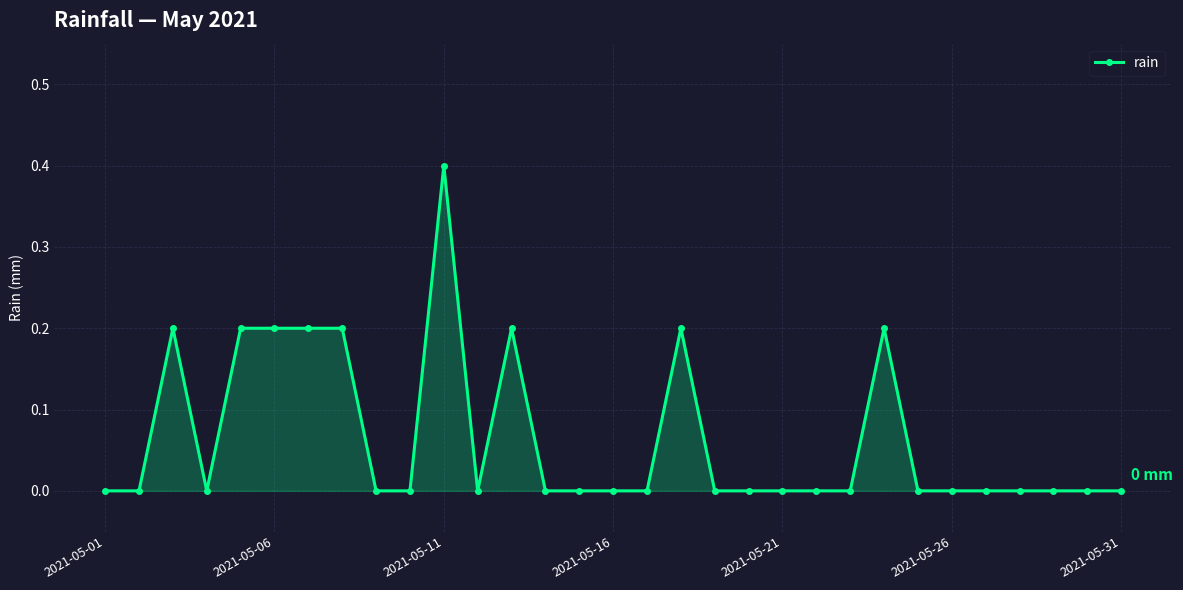

What is the difference between the maximum and second lowest values?

0.4